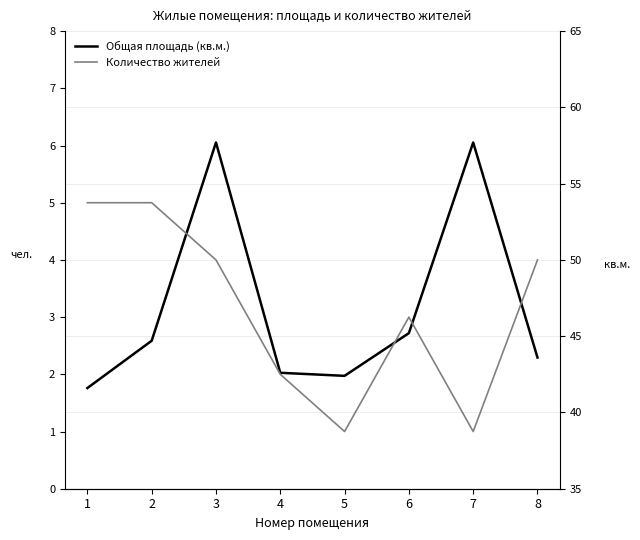

What is the value of the Общая площадь (кв.м.) point at the 1st from the left?

41.6